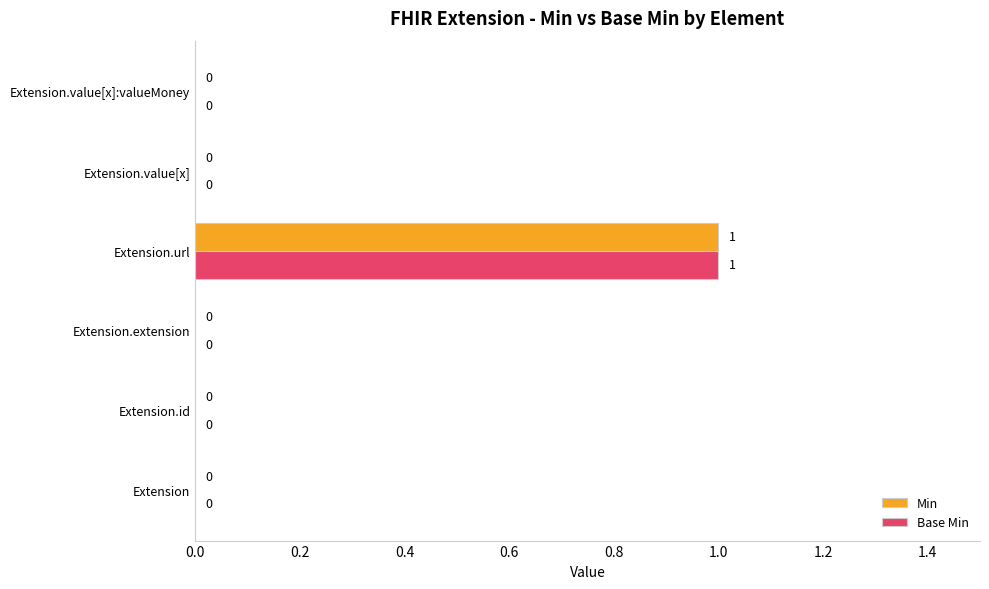

Which category has the highest value across all series?

Extension.url